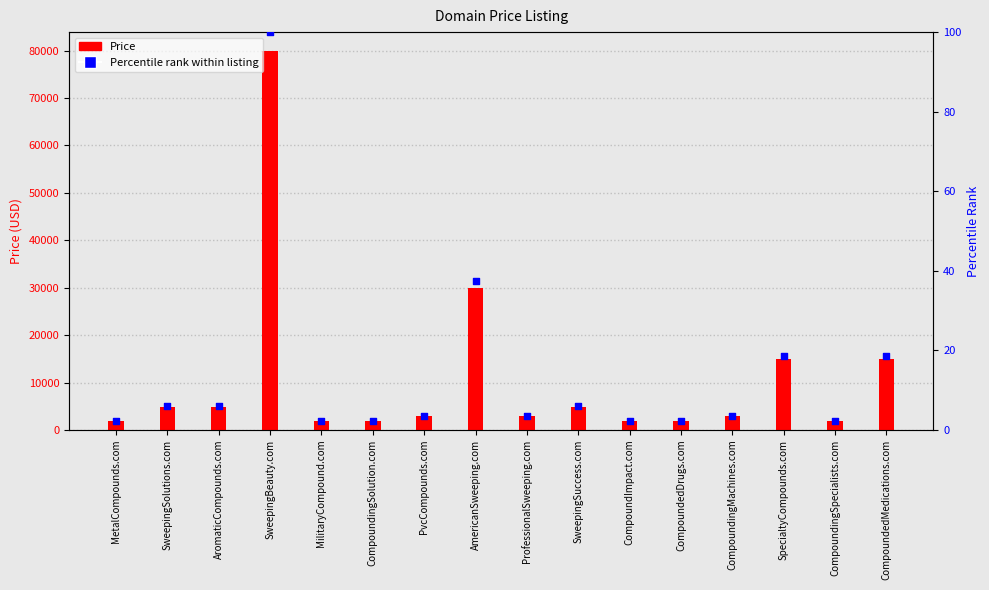

Which series reaches the minimum Y coordinate?

Percentile rank within listing